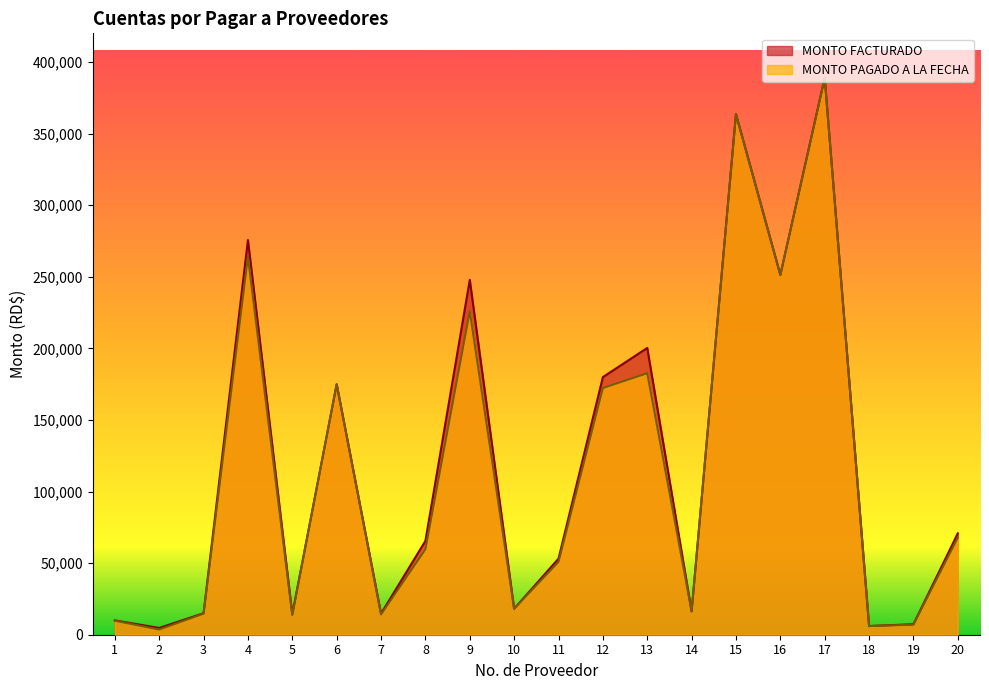

Which category has the lowest value across all series?

2